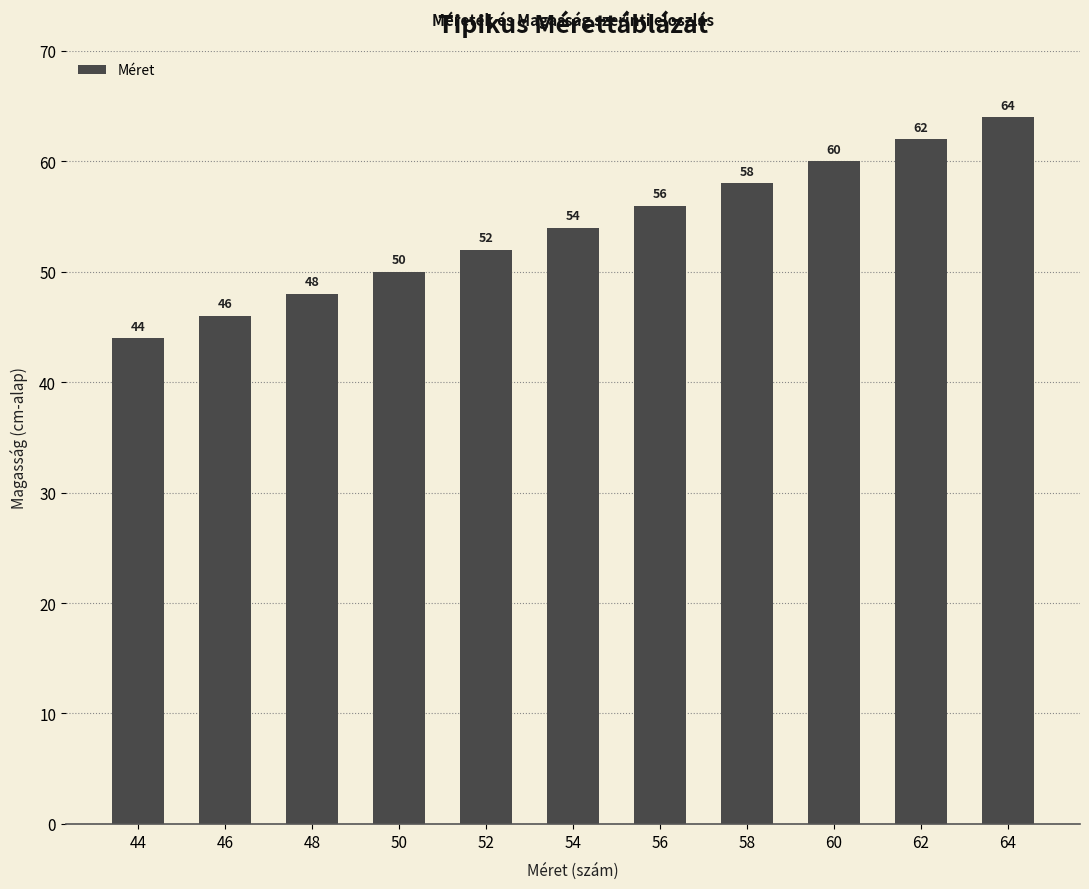

Are the bars horizontal?

No